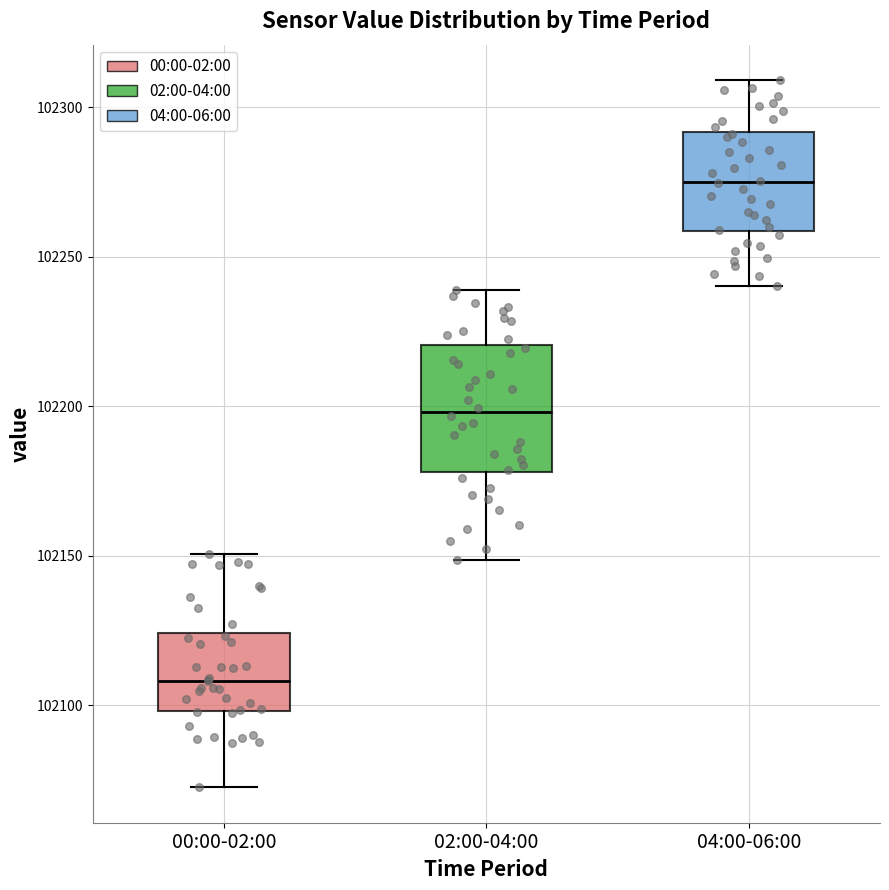

Reading left to right, transcribe this box plot: for each box, give where its median line is, the range the box spans, and where its two whiskers end, as read against the y-axis. The values are not printed on the chart, so give them approximately, as read against the axis.

00:00-02:00: median 102110, box 102100 to 102125, whiskers 102070 to 102150
02:00-04:00: median 102200, box 102180 to 102220, whiskers 102150 to 102240
04:00-06:00: median 102275, box 102260 to 102290, whiskers 102240 to 102310